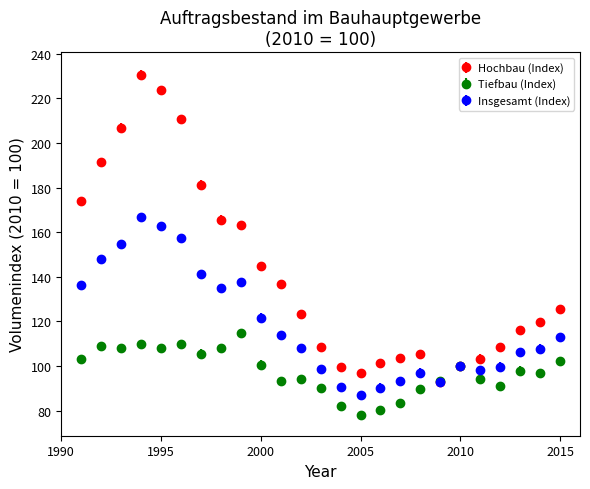

Which series has the widest spread of values?

Hochbau (Index)